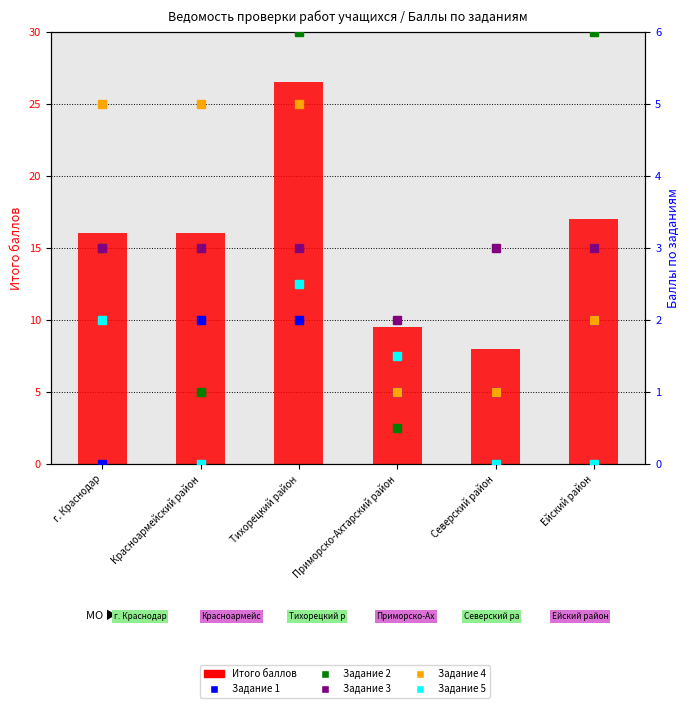

What is the difference between the maximum and minimum values in the Задание 2 series?

6.0